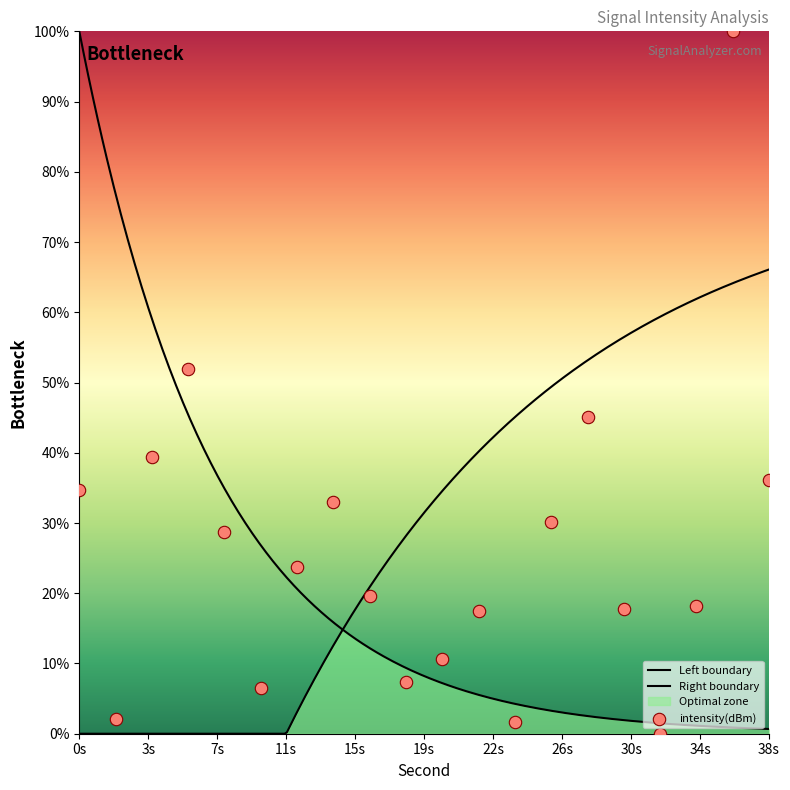

Between 20 and 12, which is larger?

12